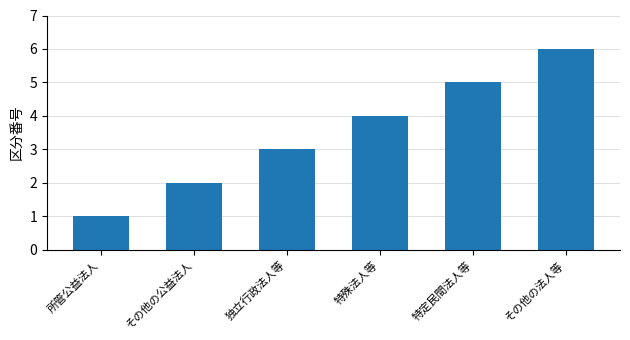

Reading left to right, extract all data points from this chart.

所管公益法人=1	その他の公益法人=2	独立行政法人等=3	特殊法人等=4	特定民間法人等=5	その他の法人等=6